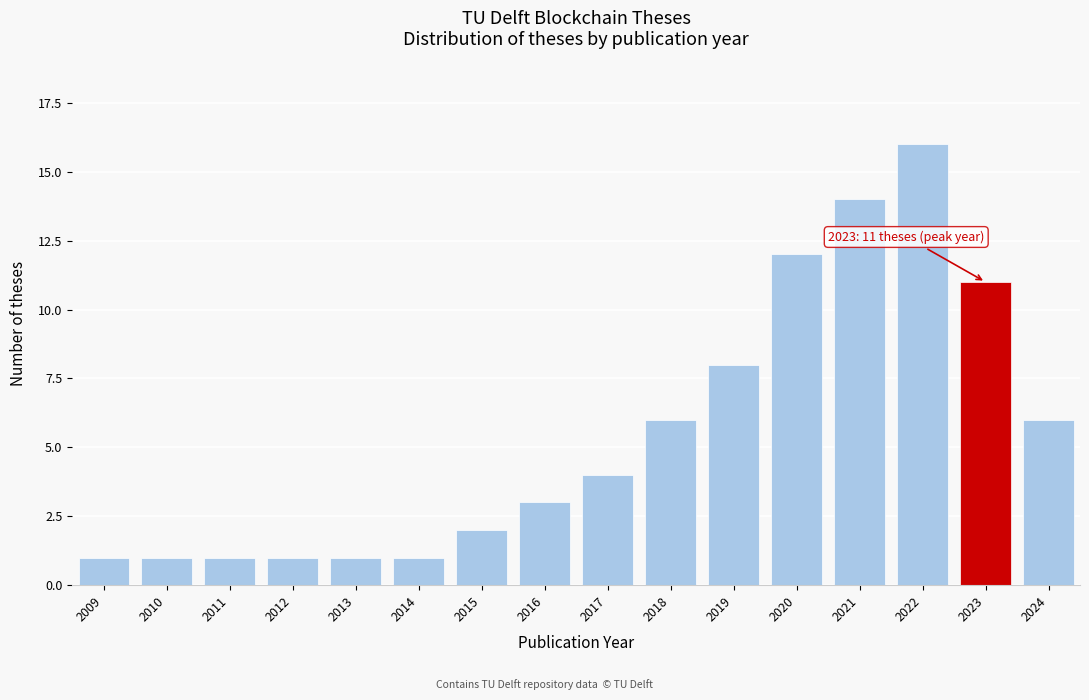

Reading right to left, list all the values displayed in this chart.

2024=6	2023=11	2022=16	2021=14	2020=12	2019=8	2018=6	2017=4	2016=3	2015=2	2014=1	2013=1	2012=1	2011=1	2010=1	2009=1